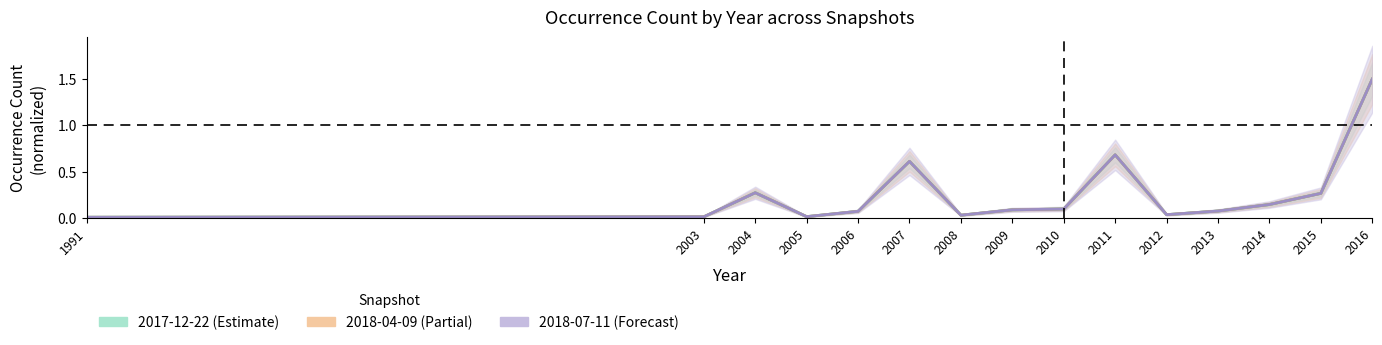

At how many categories does at least one series exceed 0?

15